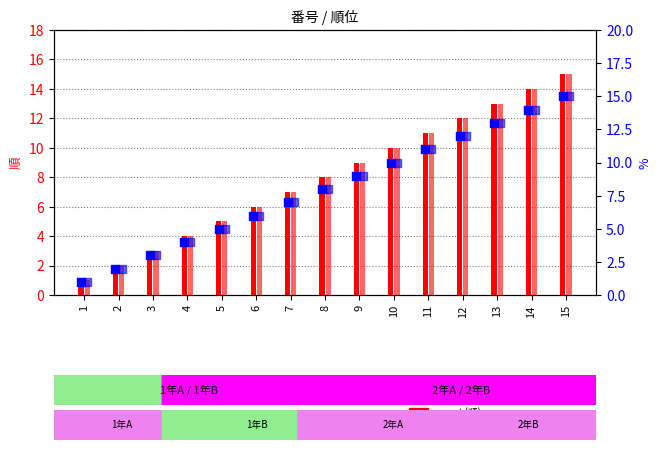

What is the total value across all series at 15?

60